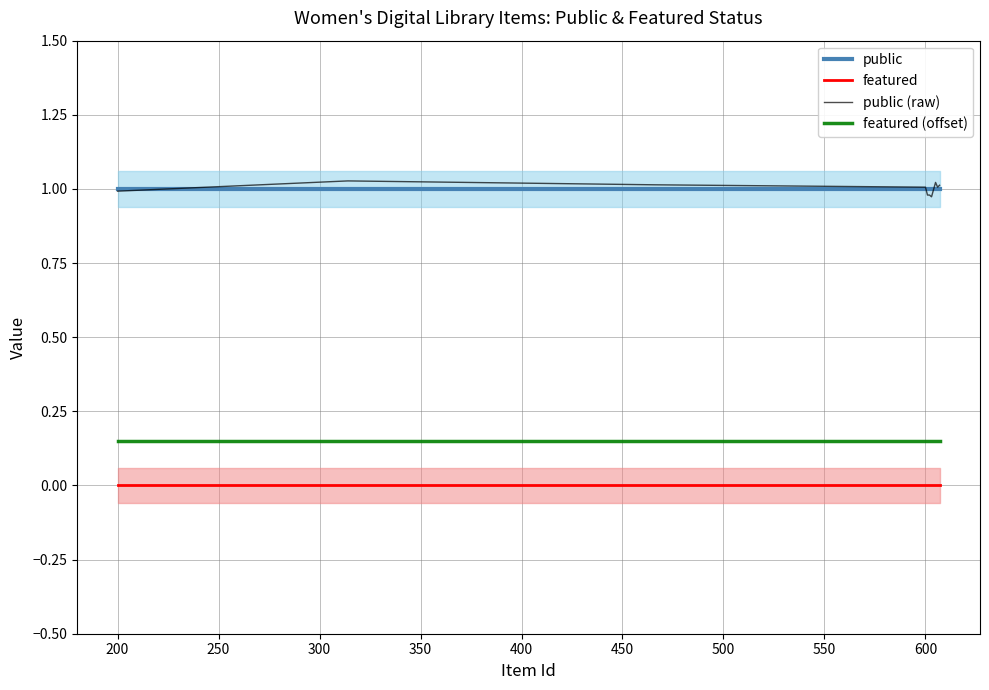

What is the value of the public point at the 10th from the left?

1.0